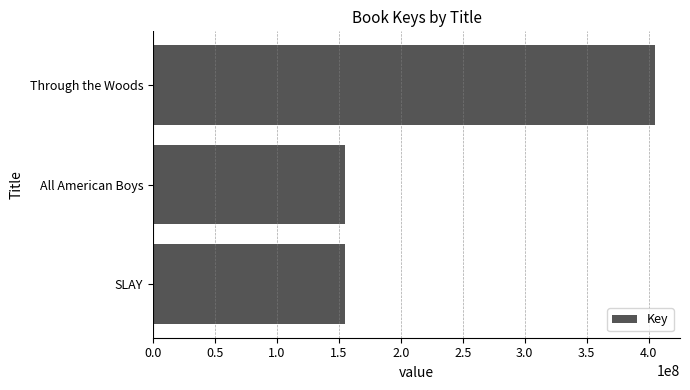

Where is the data nearest to the value 279748870?

SLAY